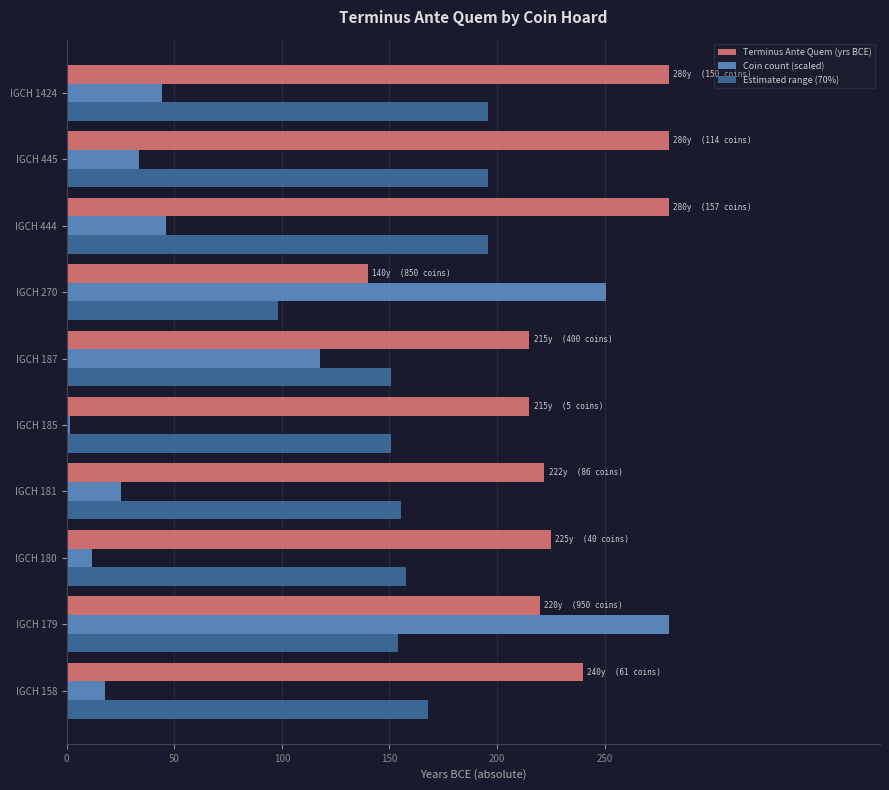

Is the value of Estimated range (70%) at IGCH 158 greater than the value of Coin count (scaled) at IGCH 444?

Yes